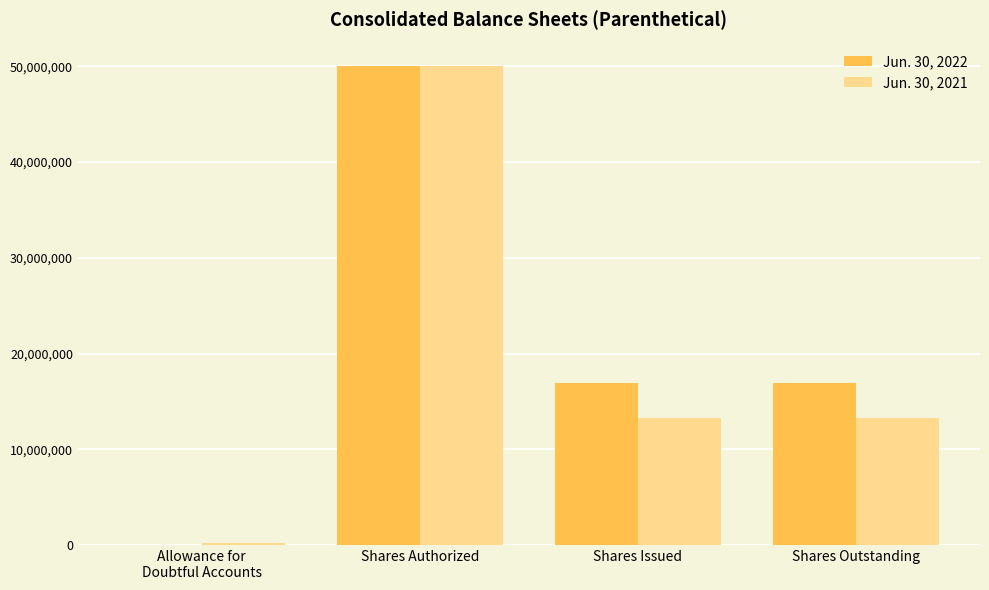

At which category is the sum across all series the highest?

Shares Authorized